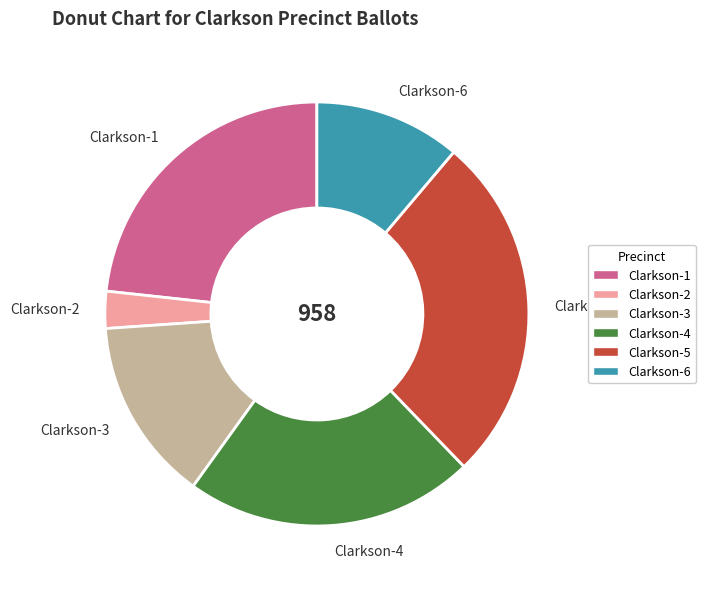

Rank the categories by value from highest to lowest.

Clarkson-5, Clarkson-1, Clarkson-4, Clarkson-3, Clarkson-6, Clarkson-2